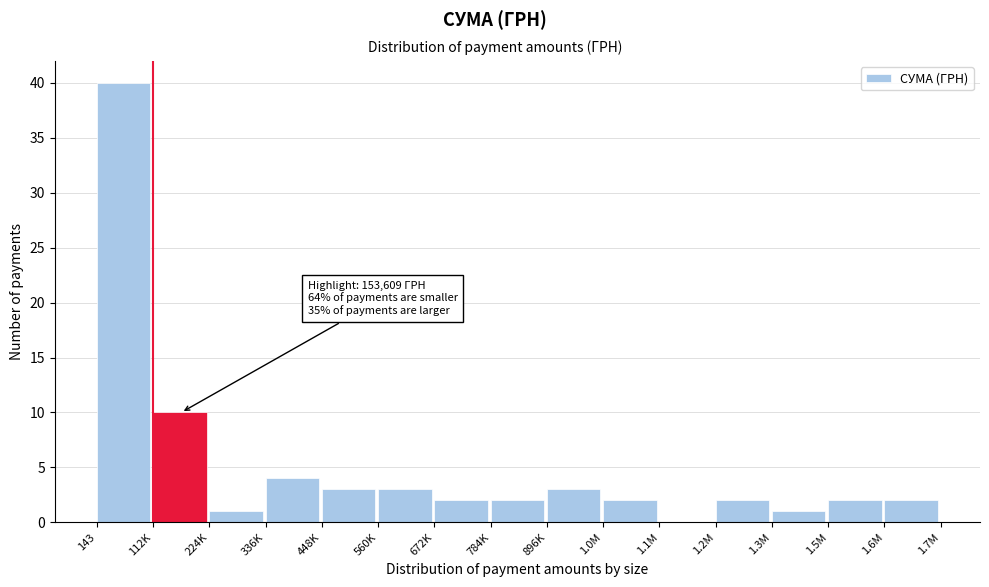

Reading left to right, what are all the values shown in this chart?

143=40	112K=10	224K=1	336K=4	448K=3	560K=3	672K=2	784K=2	896K=3	1.0M=2	1.1M=0	1.2M=2	1.3M=1	1.5M=2	1.6M=2